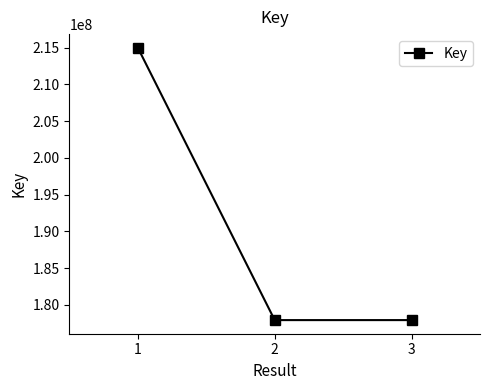

Count the number of data series in this chart.

1